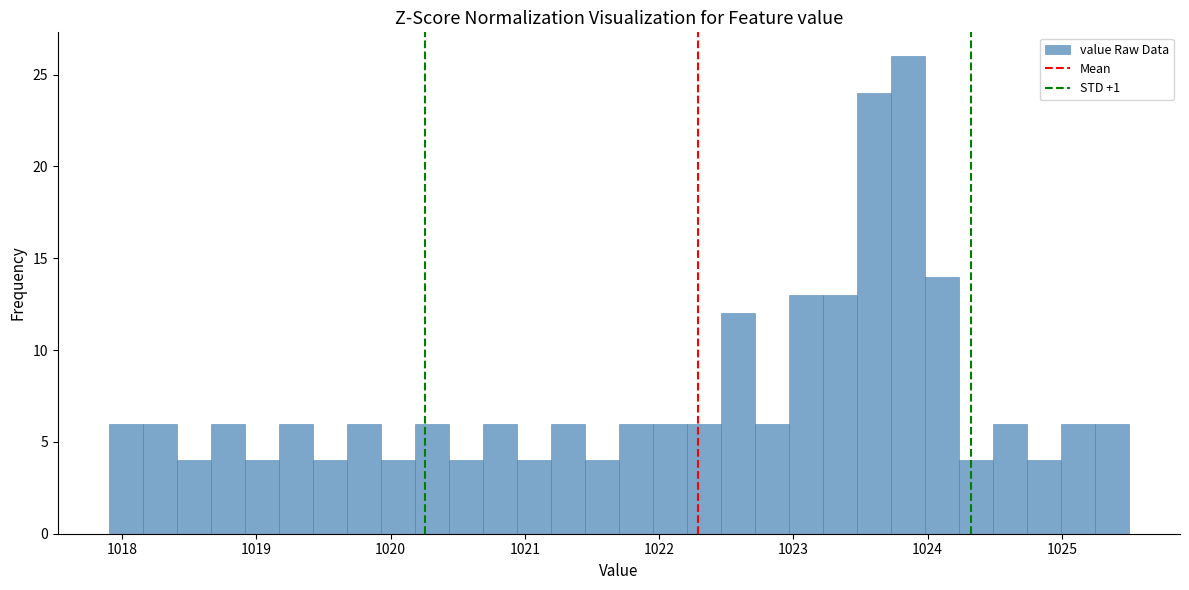

Read against the x-axis, roughly where is the centre of the tallest bar?

1023.9